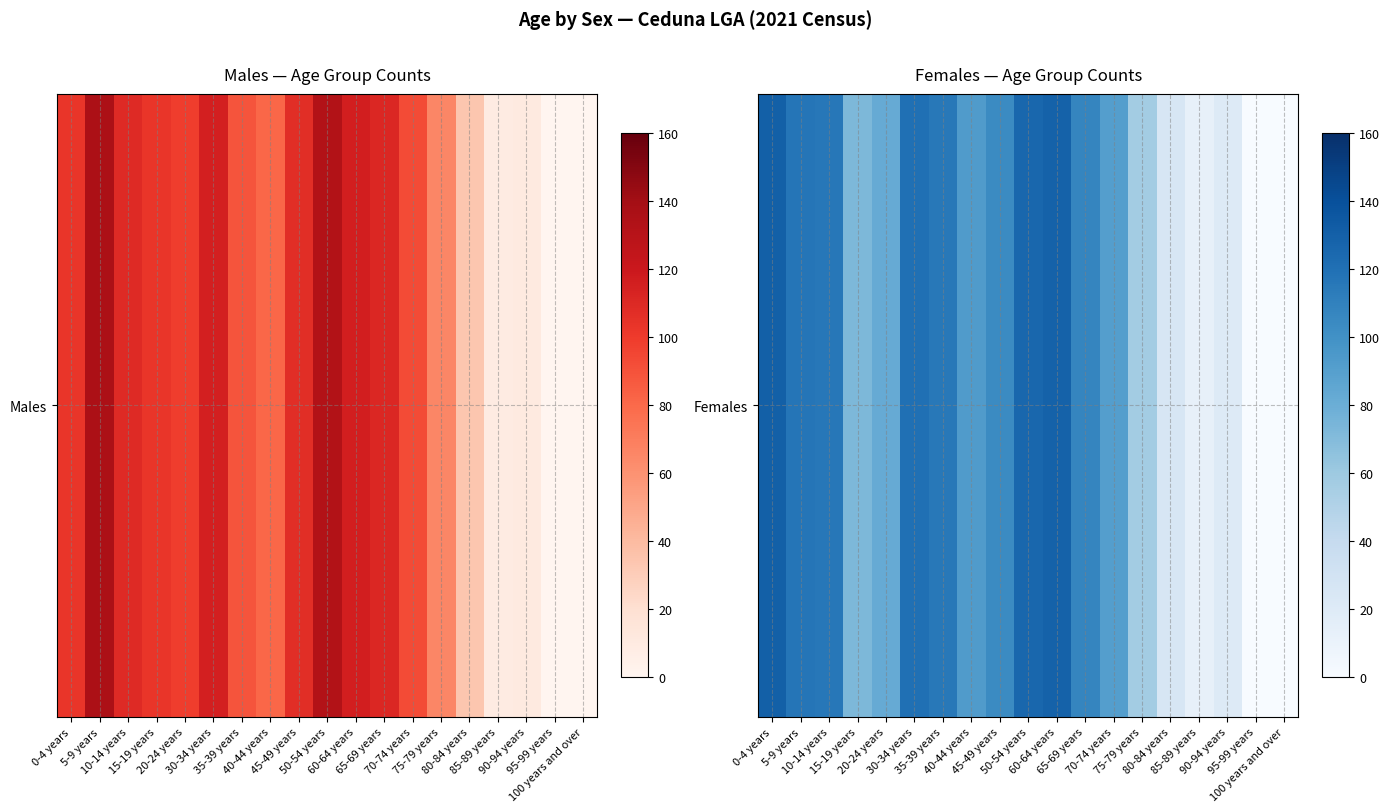

Reading left to right, what are all the values shown in this chart?

0-4 years=130	5-9 years=117	10-14 years=116	15-19 years=73	20-24 years=82	30-34 years=120	35-39 years=115	40-44 years=93	45-49 years=104	50-54 years=126	60-64 years=129	65-69 years=107	70-74 years=91	75-79 years=57	80-84 years=26	85-89 years=13	90-94 years=20	95-99 years=0	100 years and over=0